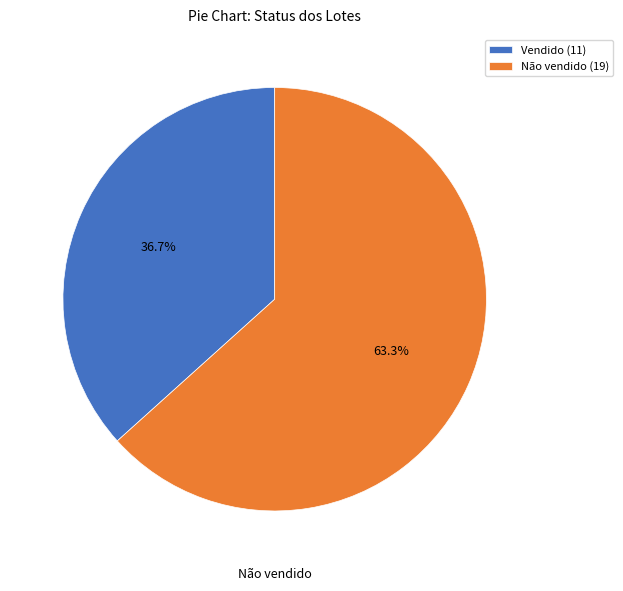

How many segments does this pie chart have?

2